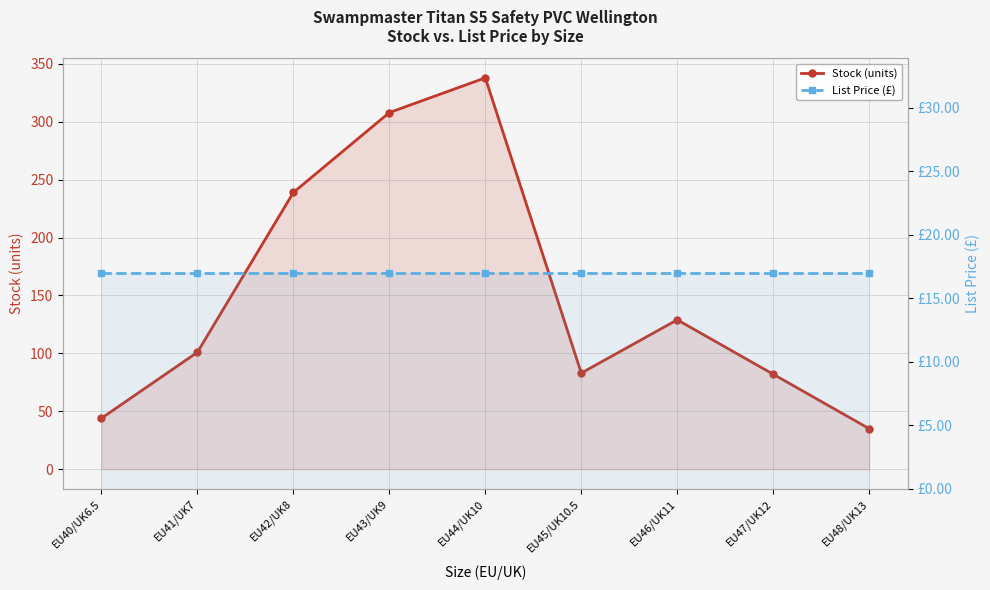

What are all the series names shown in the legend?

Stock (units), List Price (£)